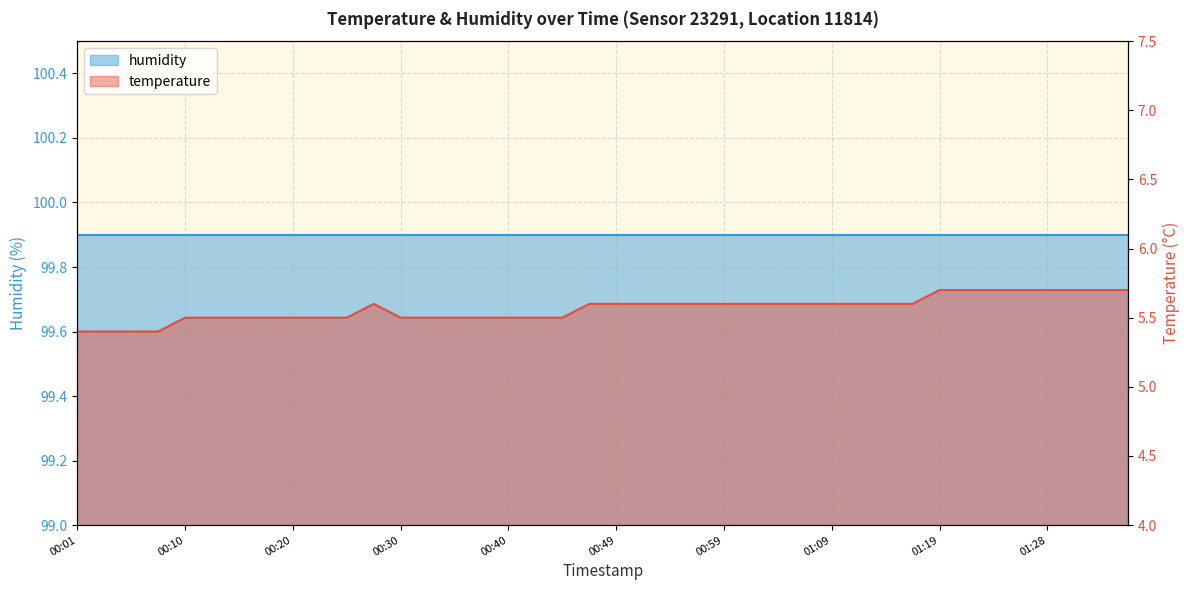

Where is the data nearest to the value 5?

00:01